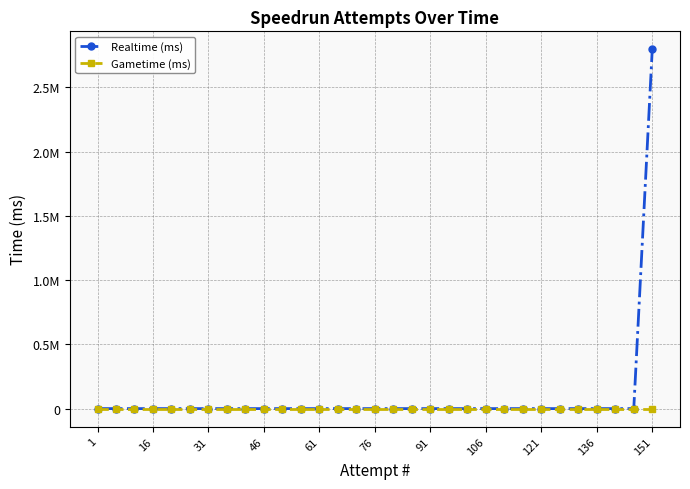

Where is Gametime (ms) nearest to the value 0?

1